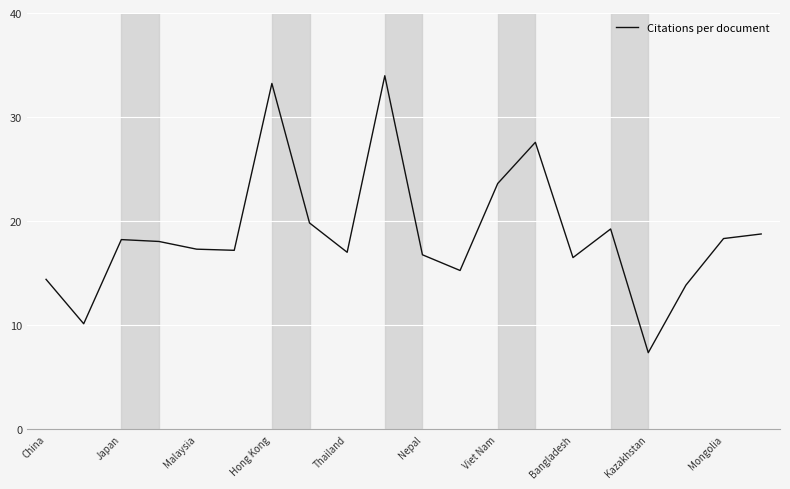

What is the maximum value shown in the chart?

34.0